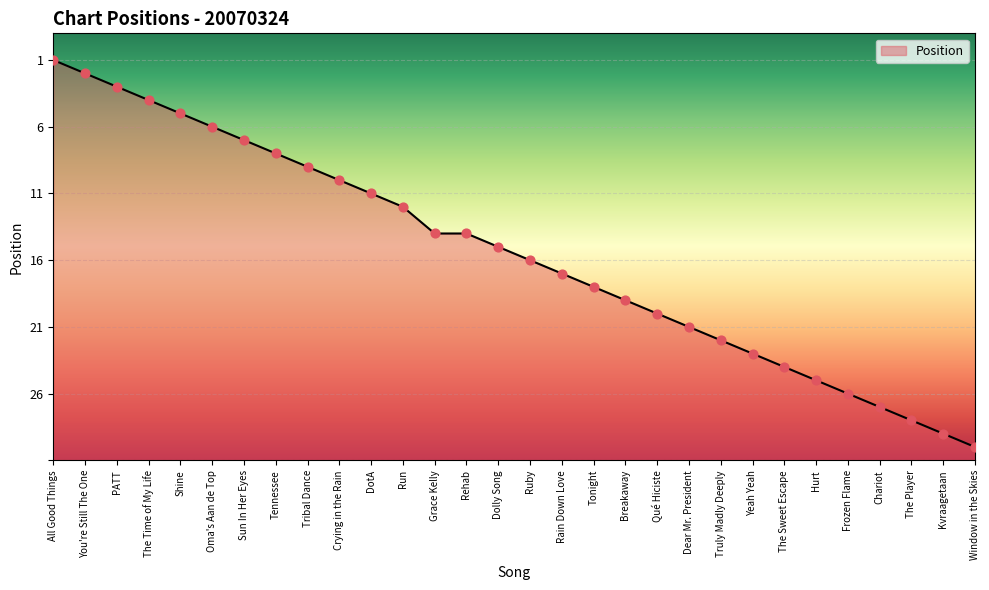

Does the chart have visible grid lines?

Yes